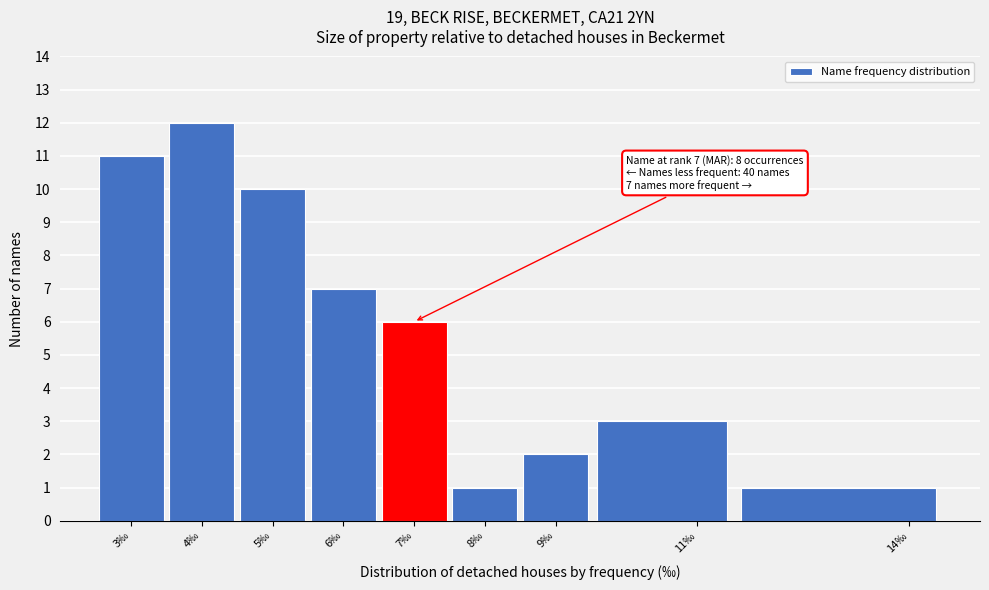

Which range on the x-axis has the tallest bar?

3.5 to 4.5